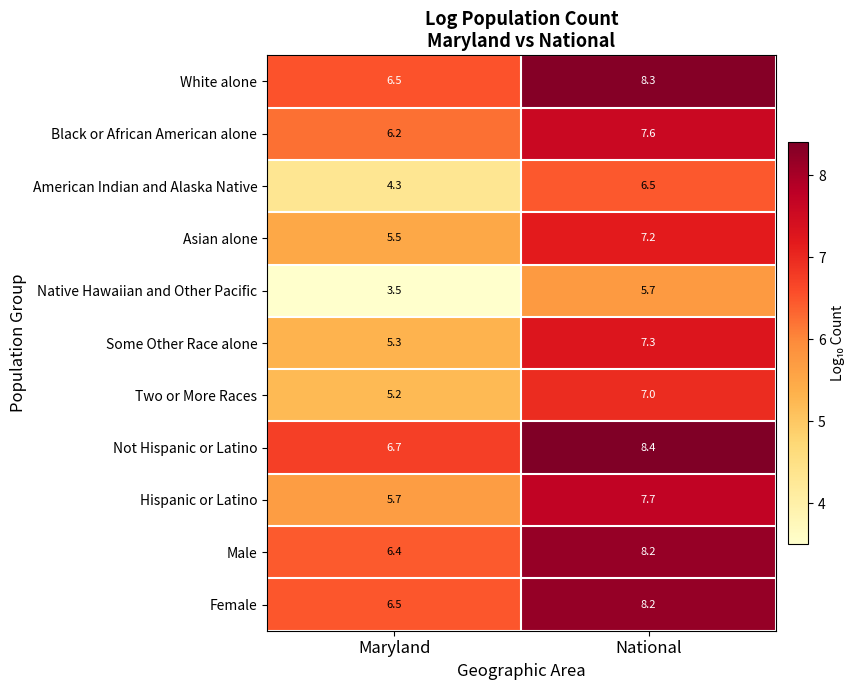

Where is Female nearest to the value 7?

Maryland